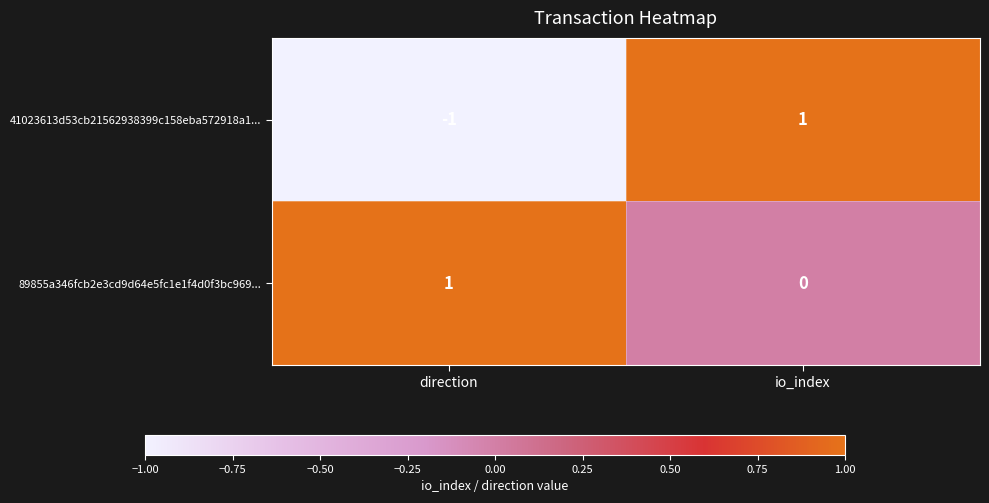

List the labels in order of 41023613d53cb21562938399c158eba572918a1... value, smallest first.

direction, io_index